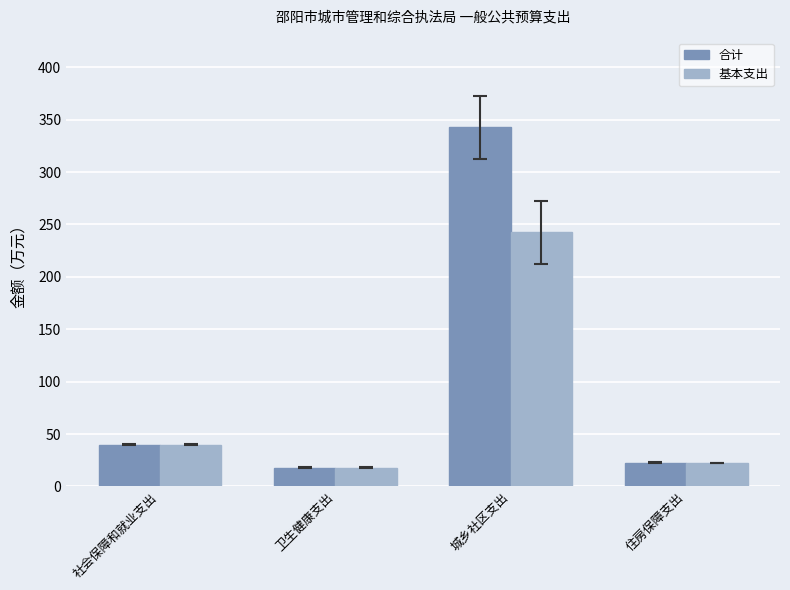

List the series in order of their peak value, highest first.

合计, 基本支出